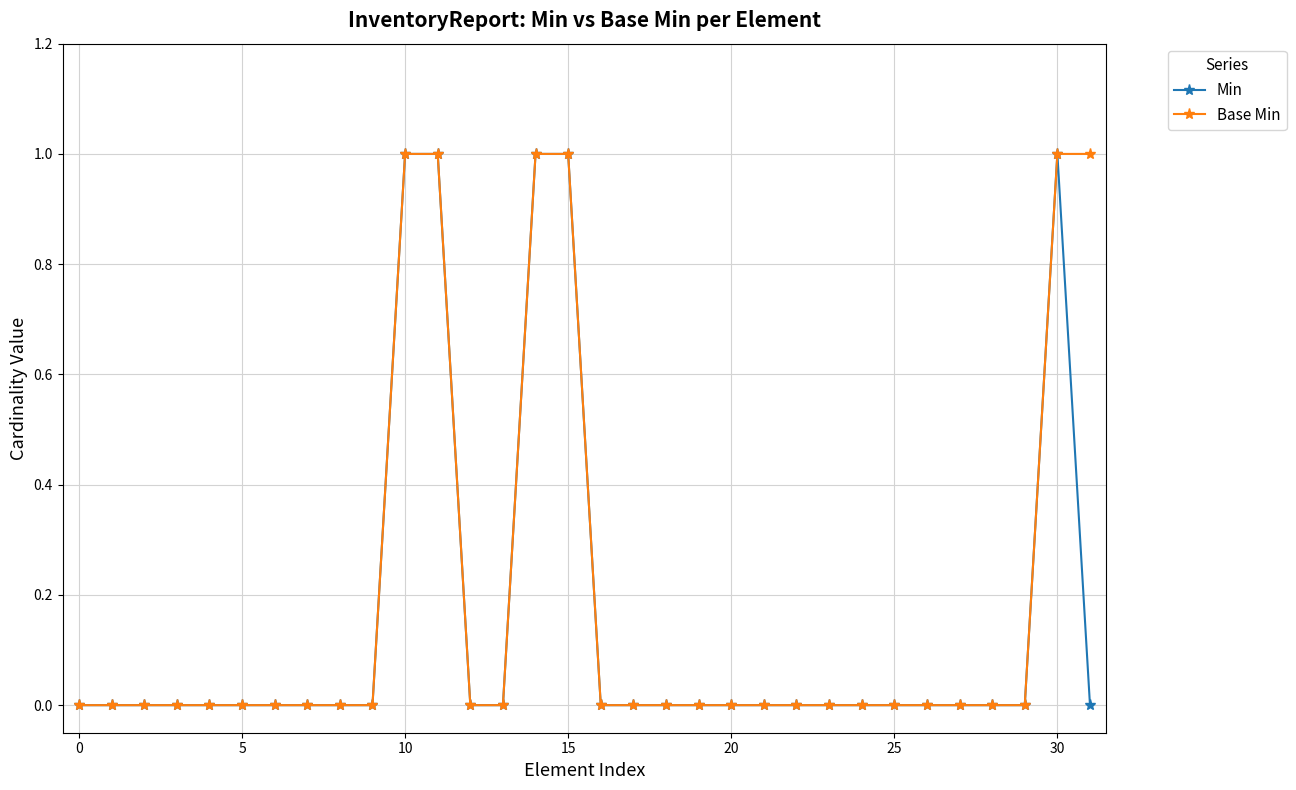

True or false: Base Min has more than 1 interior local peaks.

False